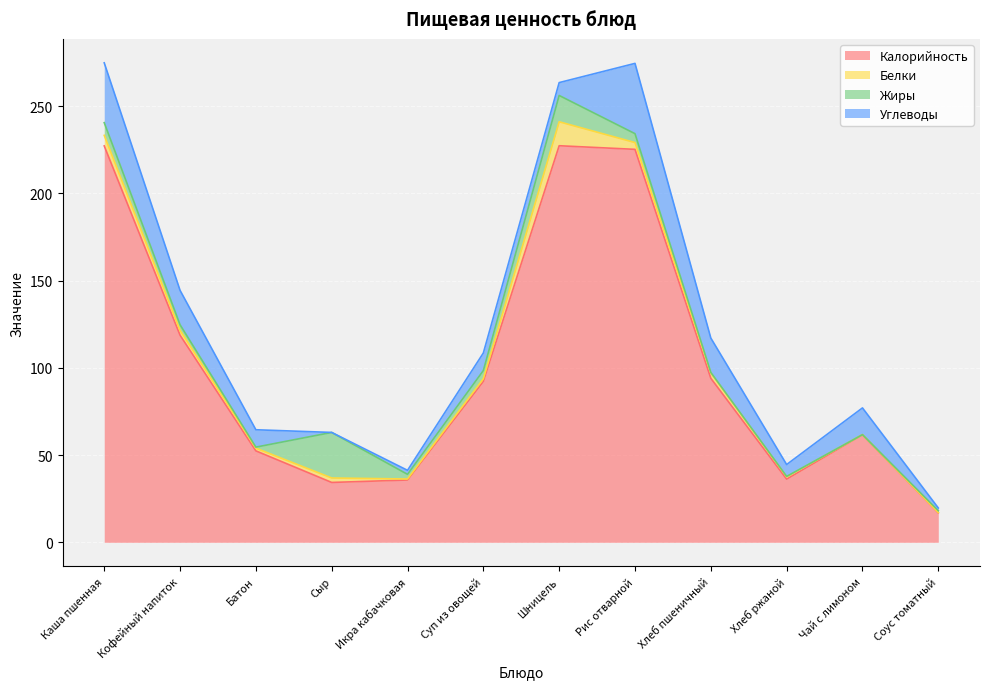

At which category is the sum across all series the highest?

Каша пшенная